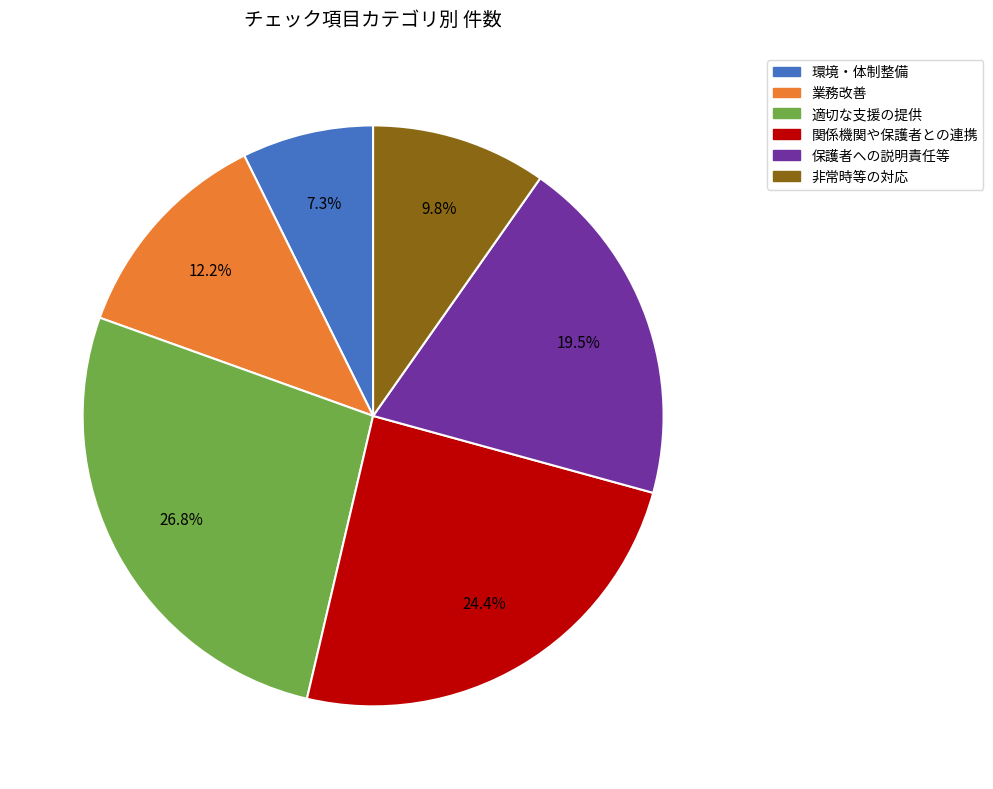

Count the number of slices in the pie.

6